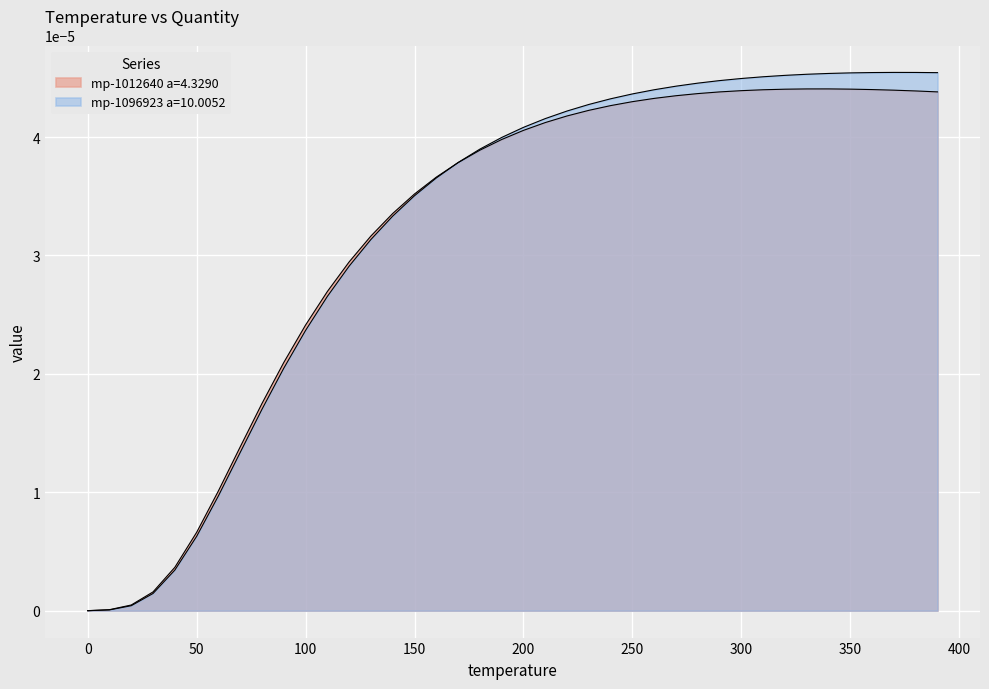

How many lines are shown in the chart?

2